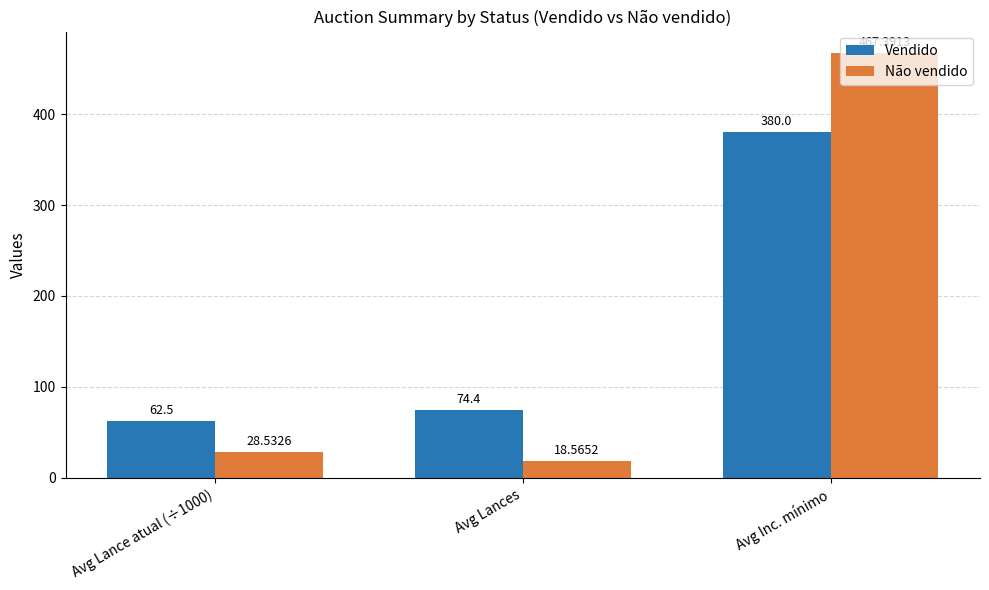

How many groups of bars are there?

3